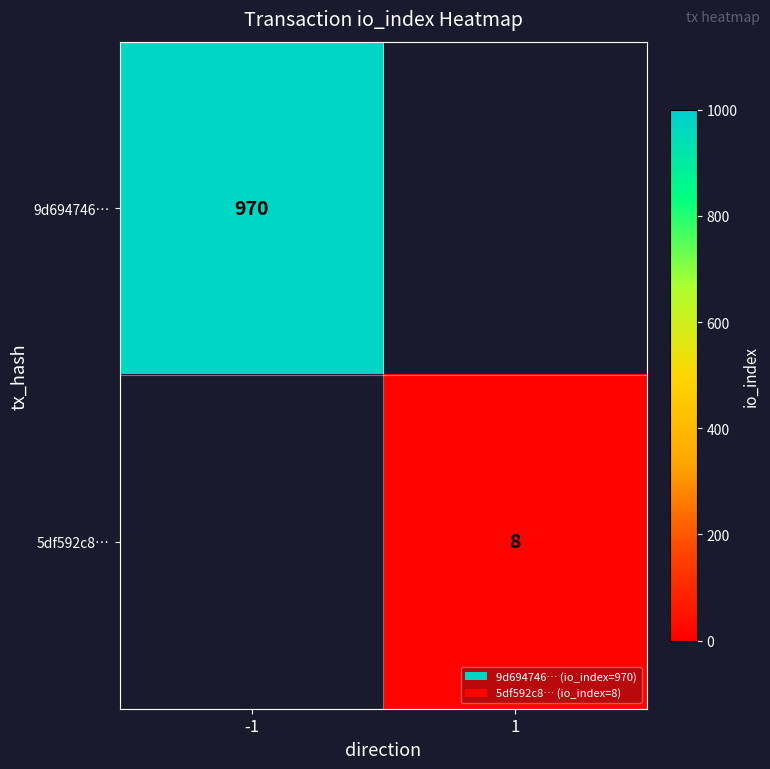

At which category does the chart reach its peak across all series?

-1